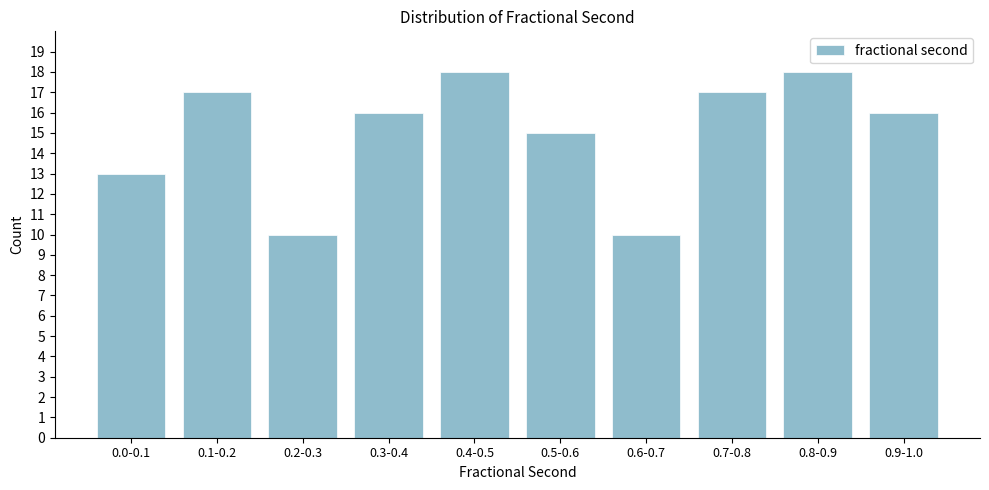

Reading left to right, what are all the values shown in this chart?

13	17	10	16	18	15	10	17	18	16